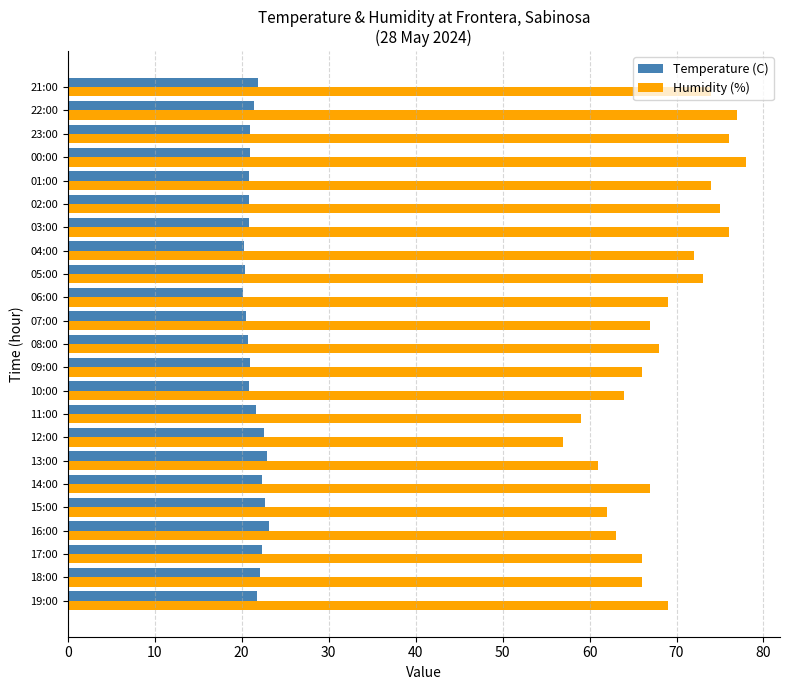

What is the spread (max minus min) of values at 00:00?

57.0